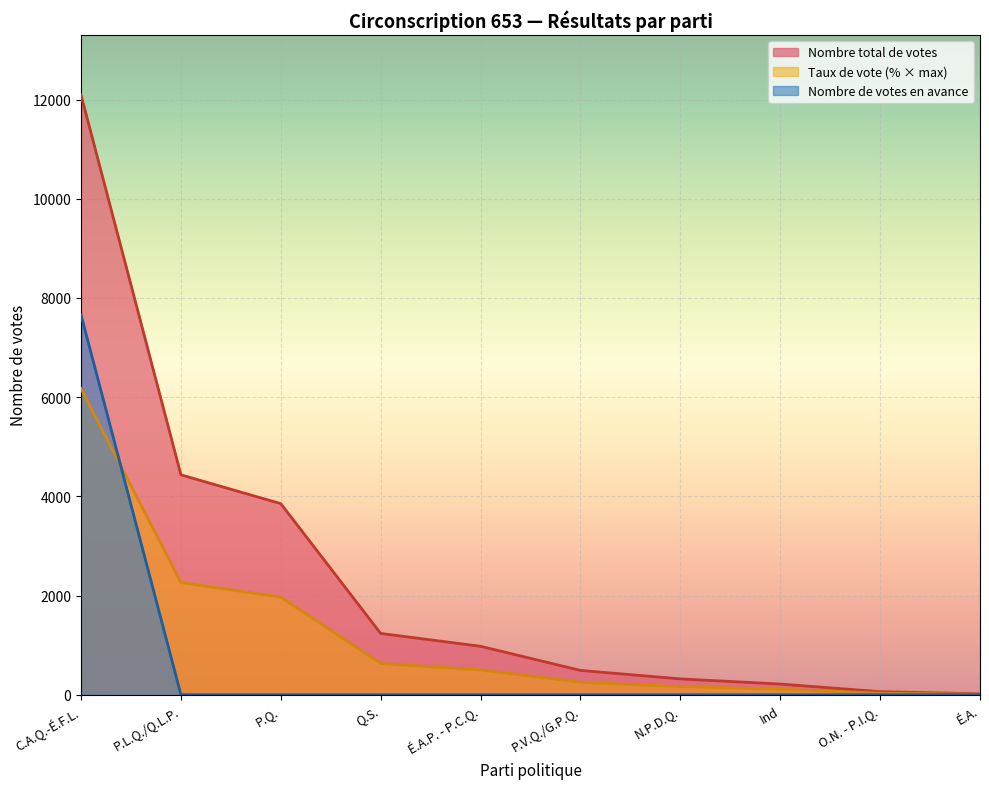

What is the difference between the maximum and second lowest values in the Nombre de votes en avance series?

7658.0